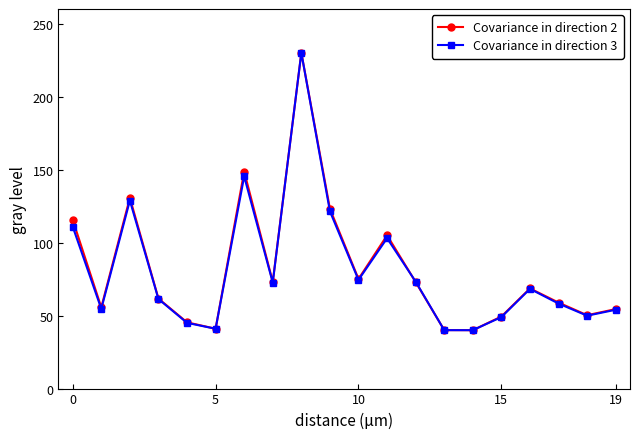

What is the maximum value shown in the chart?

230.0